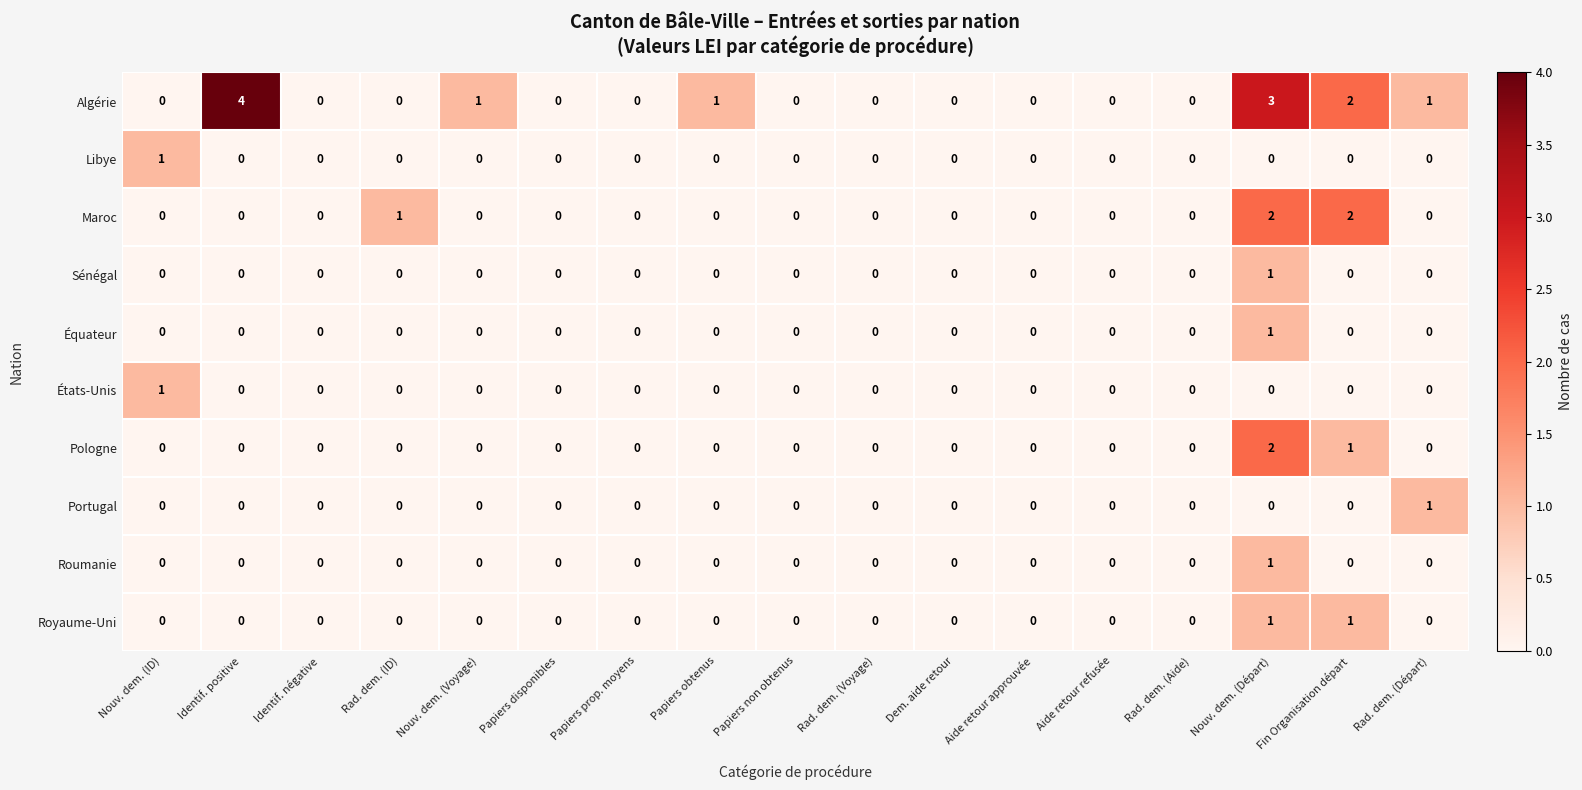

True or false: Sénégal has a value of 0 at Fin Organisation départ.

True